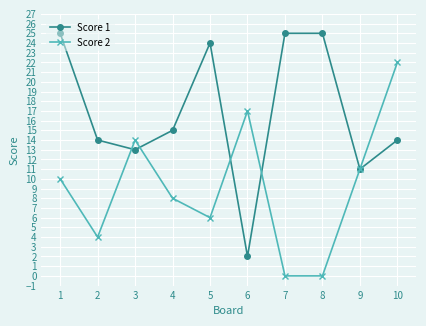

Is it true that Score 2 equals 5 at 1?

False